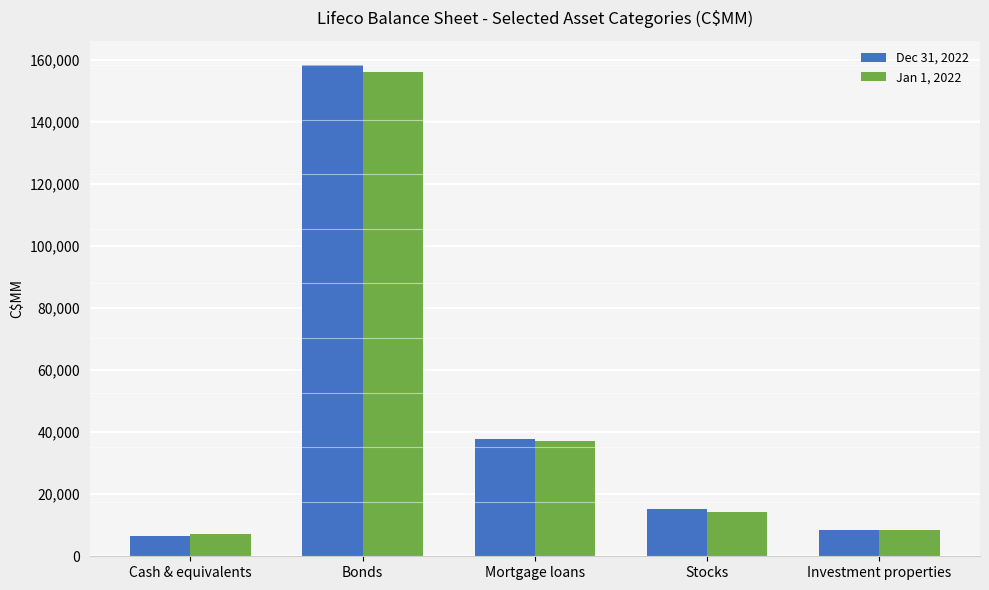

At which category is the sum across all series the highest?

Bonds